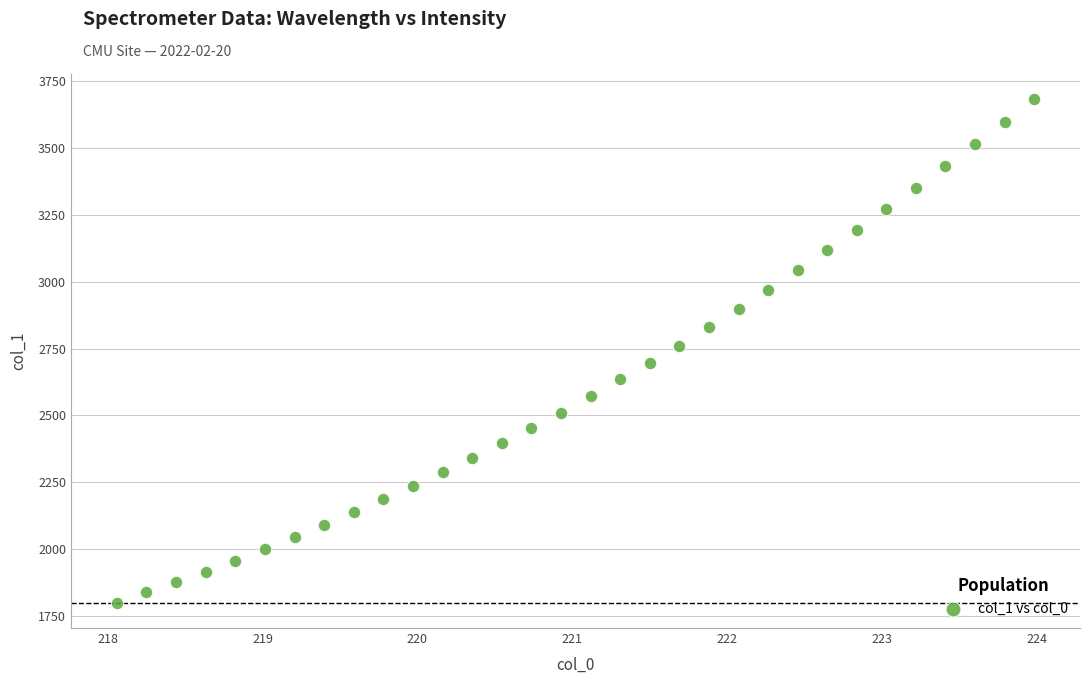

What is the range of X values (max minus min)?

5.9